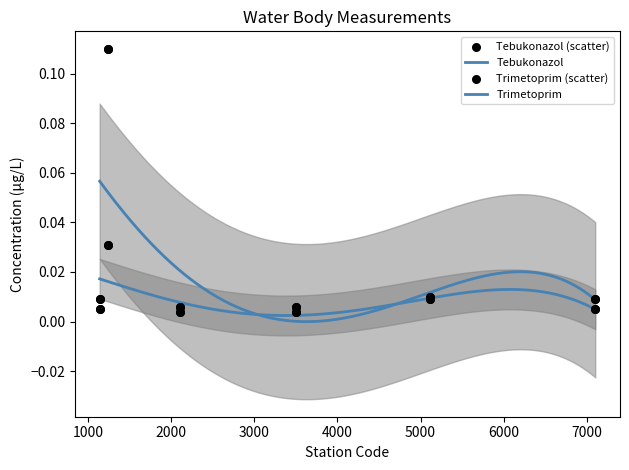

Which series contains the highest Y value?

Trimetoprim